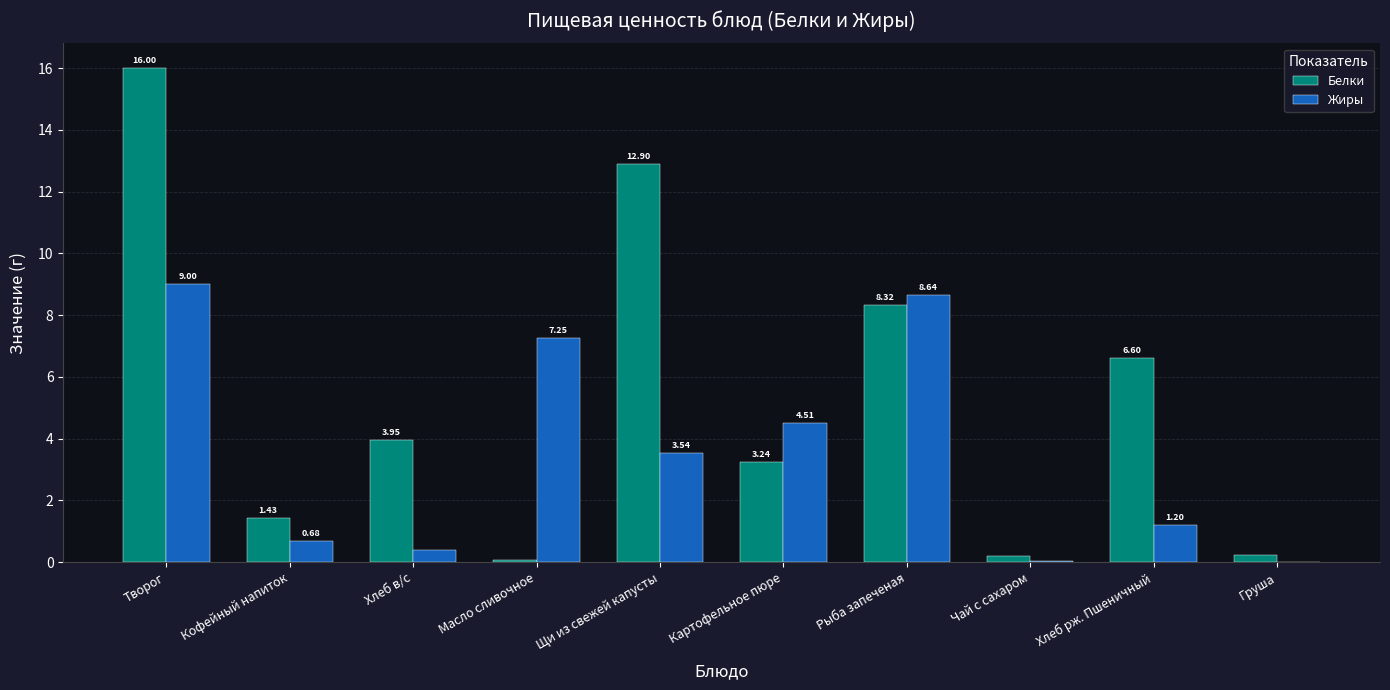

Which series changed the most between Кофейный напиток and Рыба запеченая?

Жиры